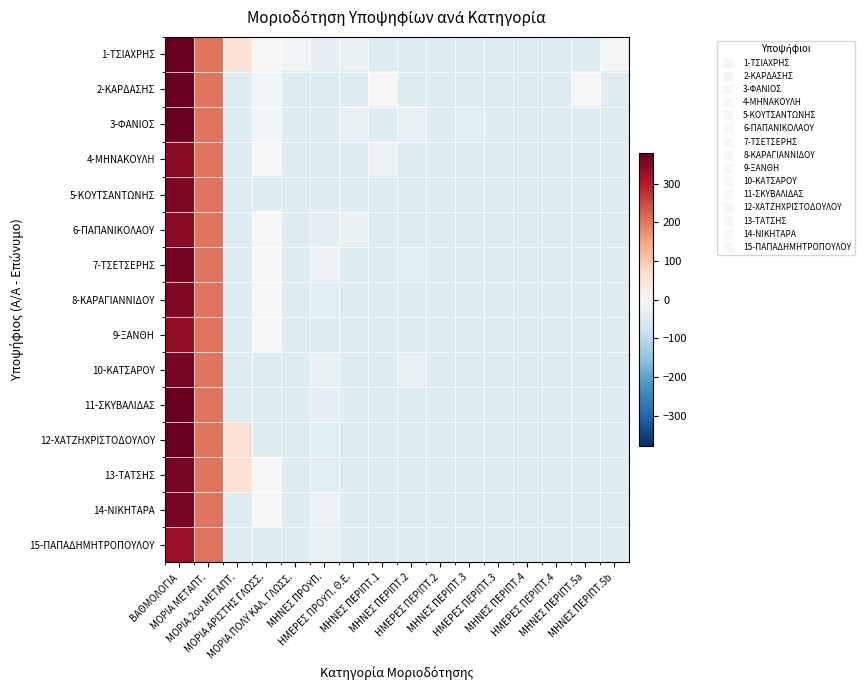

Reading left to right, transcribe all the data shown in this chart.

1-ΤΣΙΑΧΡΗΣ: ΒΑΘΜΟΛΟΓΙΑ=424.8	ΜΟΡΙΑ ΜΕΤΑΠΤ.=203.3	ΜΟΡΙΑ 2ου ΜΕΤΑΠΤ.=53.3	ΜΟΡΙΑ ΑΡΙΣΤΗΣ ΓΛΩΣΣ.=-1.7	ΜΟΡΙΑ ΠΟΛΥ ΚΑΛ. ΓΛΩΣΣ.=-11.7	ΜΗΝΕΣ ΠΡΟΫΠ.=-31.7	ΗΜΕΡΕΣ ΠΡΟΫΠ. Θ.Ε.=-25.7	ΜΗΝΕΣ ΠΕΡΙΠΤ.1=-46.7	ΜΗΝΕΣ ΠΕΡΙΠΤ.2=-46.7	ΗΜΕΡΕΣ ΠΕΡΙΠΤ.2=-46.7	ΜΗΝΕΣ ΠΕΡΙΠΤ.3=-46.7	ΗΜΕΡΕΣ ΠΕΡΙΠΤ.3=-46.7	ΜΗΝΕΣ ΠΕΡΙΠΤ.4=-46.7	ΗΜΕΡΕΣ ΠΕΡΙΠΤ.4=-46.7	ΜΗΝΕΣ ΠΕΡΙΠΤ.5a=-46.7	ΜΗΝΕΣ ΠΕΡΙΠΤ.5b=-4.7
2-ΚΑΡΔΑΣΗΣ: ΒΑΘΜΟΛΟΓΙΑ=411.5	ΜΟΡΙΑ ΜΕΤΑΠΤ.=203.3	ΜΟΡΙΑ 2ου ΜΕΤΑΠΤ.=-46.7	ΜΟΡΙΑ ΑΡΙΣΤΗΣ ΓΛΩΣΣ.=-11.7	ΜΟΡΙΑ ΠΟΛΥ ΚΑΛ. ΓΛΩΣΣ.=-46.7	ΜΗΝΕΣ ΠΡΟΫΠ.=-44.7	ΗΜΕΡΕΣ ΠΡΟΫΠ. Θ.Ε.=-46.7	ΜΗΝΕΣ ΠΕΡΙΠΤ.1=-2.7	ΜΗΝΕΣ ΠΕΡΙΠΤ.2=-46.7	ΗΜΕΡΕΣ ΠΕΡΙΠΤ.2=-46.7	ΜΗΝΕΣ ΠΕΡΙΠΤ.3=-46.7	ΗΜΕΡΕΣ ΠΕΡΙΠΤ.3=-46.7	ΜΗΝΕΣ ΠΕΡΙΠΤ.4=-46.7	ΗΜΕΡΕΣ ΠΕΡΙΠΤ.4=-46.7	ΜΗΝΕΣ ΠΕΡΙΠΤ.5a=-2.7	ΜΗΝΕΣ ΠΕΡΙΠΤ.5b=-46.7
3-ΦΑΝΙΟΣ: ΒΑΘΜΟΛΟΓΙΑ=380.4	ΜΟΡΙΑ ΜΕΤΑΠΤ.=203.3	ΜΟΡΙΑ 2ου ΜΕΤΑΠΤ.=-46.7	ΜΟΡΙΑ ΑΡΙΣΤΗΣ ΓΛΩΣΣ.=-11.7	ΜΟΡΙΑ ΠΟΛΥ ΚΑΛ. ΓΛΩΣΣ.=-46.7	ΜΗΝΕΣ ΠΡΟΫΠ.=-45.7	ΗΜΕΡΕΣ ΠΡΟΫΠ. Θ.Ε.=-26.7	ΜΗΝΕΣ ΠΕΡΙΠΤ.1=-46.7	ΜΗΝΕΣ ΠΕΡΙΠΤ.2=-27.7	ΗΜΕΡΕΣ ΠΕΡΙΠΤ.2=-46.7	ΜΗΝΕΣ ΠΕΡΙΠΤ.3=-42.7	ΗΜΕΡΕΣ ΠΕΡΙΠΤ.3=-46.7	ΜΗΝΕΣ ΠΕΡΙΠΤ.4=-46.7	ΗΜΕΡΕΣ ΠΕΡΙΠΤ.4=-46.7	ΜΗΝΕΣ ΠΕΡΙΠΤ.5a=-44.7	ΜΗΝΕΣ ΠΕΡΙΠΤ.5b=-44.7
4-ΜΗΝΑΚΟΥΛΗ: ΒΑΘΜΟΛΟΓΙΑ=340.5	ΜΟΡΙΑ ΜΕΤΑΠΤ.=203.3	ΜΟΡΙΑ 2ου ΜΕΤΑΠΤ.=-46.7	ΜΟΡΙΑ ΑΡΙΣΤΗΣ ΓΛΩΣΣ.=-1.7	ΜΟΡΙΑ ΠΟΛΥ ΚΑΛ. ΓΛΩΣΣ.=-46.7	ΜΗΝΕΣ ΠΡΟΫΠ.=-46.7	ΗΜΕΡΕΣ ΠΡΟΫΠ. Θ.Ε.=-46.7	ΜΗΝΕΣ ΠΕΡΙΠΤ.1=-22.7	ΜΗΝΕΣ ΠΕΡΙΠΤ.2=-46.7	ΗΜΕΡΕΣ ΠΕΡΙΠΤ.2=-46.7	ΜΗΝΕΣ ΠΕΡΙΠΤ.3=-46.7	ΗΜΕΡΕΣ ΠΕΡΙΠΤ.3=-46.7	ΜΗΝΕΣ ΠΕΡΙΠΤ.4=-46.7	ΗΜΕΡΕΣ ΠΕΡΙΠΤ.4=-46.7	ΜΗΝΕΣ ΠΕΡΙΠΤ.5a=-46.7	ΜΗΝΕΣ ΠΕΡΙΠΤ.5b=-46.7
5-ΚΟΥΤΣΑΝΤΩΝΗΣ: ΒΑΘΜΟΛΟΓΙΑ=353.8	ΜΟΡΙΑ ΜΕΤΑΠΤ.=203.3	ΜΟΡΙΑ 2ου ΜΕΤΑΠΤ.=-46.7	ΜΟΡΙΑ ΑΡΙΣΤΗΣ ΓΛΩΣΣ.=-46.7	ΜΟΡΙΑ ΠΟΛΥ ΚΑΛ. ΓΛΩΣΣ.=-46.7	ΜΗΝΕΣ ΠΡΟΫΠ.=-46.7	ΗΜΕΡΕΣ ΠΡΟΫΠ. Θ.Ε.=-46.7	ΜΗΝΕΣ ΠΕΡΙΠΤ.1=-46.7	ΜΗΝΕΣ ΠΕΡΙΠΤ.2=-46.7	ΗΜΕΡΕΣ ΠΕΡΙΠΤ.2=-46.7	ΜΗΝΕΣ ΠΕΡΙΠΤ.3=-46.7	ΗΜΕΡΕΣ ΠΕΡΙΠΤ.3=-46.7	ΜΗΝΕΣ ΠΕΡΙΠΤ.4=-46.7	ΗΜΕΡΕΣ ΠΕΡΙΠΤ.4=-46.7	ΜΗΝΕΣ ΠΕΡΙΠΤ.5a=-46.7	ΜΗΝΕΣ ΠΕΡΙΠΤ.5b=-46.7
6-ΠΑΠΑΝΙΚΟΛΑΟΥ: ΒΑΘΜΟΛΟΓΙΑ=340.5	ΜΟΡΙΑ ΜΕΤΑΠΤ.=203.3	ΜΟΡΙΑ 2ου ΜΕΤΑΠΤ.=-46.7	ΜΟΡΙΑ ΑΡΙΣΤΗΣ ΓΛΩΣΣ.=-1.7	ΜΟΡΙΑ ΠΟΛΥ ΚΑΛ. ΓΛΩΣΣ.=-46.7	ΜΗΝΕΣ ΠΡΟΫΠ.=-35.7	ΗΜΕΡΕΣ ΠΡΟΫΠ. Θ.Ε.=-25.7	ΜΗΝΕΣ ΠΕΡΙΠΤ.1=-46.7	ΜΗΝΕΣ ΠΕΡΙΠΤ.2=-46.7	ΗΜΕΡΕΣ ΠΕΡΙΠΤ.2=-46.7	ΜΗΝΕΣ ΠΕΡΙΠΤ.3=-46.7	ΗΜΕΡΕΣ ΠΕΡΙΠΤ.3=-46.7	ΜΗΝΕΣ ΠΕΡΙΠΤ.4=-46.7	ΗΜΕΡΕΣ ΠΕΡΙΠΤ.4=-46.7	ΜΗΝΕΣ ΠΕΡΙΠΤ.5a=-46.7	ΜΗΝΕΣ ΠΕΡΙΠΤ.5b=-46.7
7-ΤΣΕΤΣΕΡΗΣ: ΒΑΘΜΟΛΟΓΙΑ=362.7	ΜΟΡΙΑ ΜΕΤΑΠΤ.=203.3	ΜΟΡΙΑ 2ου ΜΕΤΑΠΤ.=-46.7	ΜΟΡΙΑ ΑΡΙΣΤΗΣ ΓΛΩΣΣ.=-1.7	ΜΟΡΙΑ ΠΟΛΥ ΚΑΛ. ΓΛΩΣΣ.=-46.7	ΜΗΝΕΣ ΠΡΟΫΠ.=-21.7	ΗΜΕΡΕΣ ΠΡΟΫΠ. Θ.Ε.=-46.7	ΜΗΝΕΣ ΠΕΡΙΠΤ.1=-46.7	ΜΗΝΕΣ ΠΕΡΙΠΤ.2=-40.7	ΗΜΕΡΕΣ ΠΕΡΙΠΤ.2=-46.7	ΜΗΝΕΣ ΠΕΡΙΠΤ.3=-46.7	ΗΜΕΡΕΣ ΠΕΡΙΠΤ.3=-46.7	ΜΗΝΕΣ ΠΕΡΙΠΤ.4=-46.7	ΗΜΕΡΕΣ ΠΕΡΙΠΤ.4=-46.7	ΜΗΝΕΣ ΠΕΡΙΠΤ.5a=-46.7	ΜΗΝΕΣ ΠΕΡΙΠΤ.5b=-46.7
8-ΚΑΡΑΓΙΑΝΝΙΔΟΥ: ΒΑΘΜΟΛΟΓΙΑ=349.4	ΜΟΡΙΑ ΜΕΤΑΠΤ.=203.3	ΜΟΡΙΑ 2ου ΜΕΤΑΠΤ.=-46.7	ΜΟΡΙΑ ΑΡΙΣΤΗΣ ΓΛΩΣΣ.=-1.7	ΜΟΡΙΑ ΠΟΛΥ ΚΑΛ. ΓΛΩΣΣ.=-46.7	ΜΗΝΕΣ ΠΡΟΫΠ.=-40.7	ΗΜΕΡΕΣ ΠΡΟΫΠ. Θ.Ε.=-46.7	ΜΗΝΕΣ ΠΕΡΙΠΤ.1=-46.7	ΜΗΝΕΣ ΠΕΡΙΠΤ.2=-46.7	ΗΜΕΡΕΣ ΠΕΡΙΠΤ.2=-46.7	ΜΗΝΕΣ ΠΕΡΙΠΤ.3=-46.7	ΗΜΕΡΕΣ ΠΕΡΙΠΤ.3=-46.7	ΜΗΝΕΣ ΠΕΡΙΠΤ.4=-46.7	ΗΜΕΡΕΣ ΠΕΡΙΠΤ.4=-46.7	ΜΗΝΕΣ ΠΕΡΙΠΤ.5a=-46.7	ΜΗΝΕΣ ΠΕΡΙΠΤ.5b=-46.7
9-ΞΑΝΘΗ: ΒΑΘΜΟΛΟΓΙΑ=336.0	ΜΟΡΙΑ ΜΕΤΑΠΤ.=203.3	ΜΟΡΙΑ 2ου ΜΕΤΑΠΤ.=-46.7	ΜΟΡΙΑ ΑΡΙΣΤΗΣ ΓΛΩΣΣ.=-1.7	ΜΟΡΙΑ ΠΟΛΥ ΚΑΛ. ΓΛΩΣΣ.=-46.7	ΜΗΝΕΣ ΠΡΟΫΠ.=-46.7	ΗΜΕΡΕΣ ΠΡΟΫΠ. Θ.Ε.=-46.7	ΜΗΝΕΣ ΠΕΡΙΠΤ.1=-46.7	ΜΗΝΕΣ ΠΕΡΙΠΤ.2=-46.7	ΗΜΕΡΕΣ ΠΕΡΙΠΤ.2=-46.7	ΜΗΝΕΣ ΠΕΡΙΠΤ.3=-46.7	ΗΜΕΡΕΣ ΠΕΡΙΠΤ.3=-46.7	ΜΗΝΕΣ ΠΕΡΙΠΤ.4=-46.7	ΗΜΕΡΕΣ ΠΕΡΙΠΤ.4=-46.7	ΜΗΝΕΣ ΠΕΡΙΠΤ.5a=-46.7	ΜΗΝΕΣ ΠΕΡΙΠΤ.5b=-46.7
10-ΚΑΤΣΑΡΟΥ: ΒΑΘΜΟΛΟΓΙΑ=358.2	ΜΟΡΙΑ ΜΕΤΑΠΤ.=203.3	ΜΟΡΙΑ 2ου ΜΕΤΑΠΤ.=-46.7	ΜΟΡΙΑ ΑΡΙΣΤΗΣ ΓΛΩΣΣ.=-46.7	ΜΟΡΙΑ ΠΟΛΥ ΚΑΛ. ΓΛΩΣΣ.=-46.7	ΜΗΝΕΣ ΠΡΟΫΠ.=-23.7	ΗΜΕΡΕΣ ΠΡΟΫΠ. Θ.Ε.=-46.7	ΜΗΝΕΣ ΠΕΡΙΠΤ.1=-46.7	ΜΗΝΕΣ ΠΕΡΙΠΤ.2=-26.7	ΗΜΕΡΕΣ ΠΕΡΙΠΤ.2=-46.7	ΜΗΝΕΣ ΠΕΡΙΠΤ.3=-46.7	ΗΜΕΡΕΣ ΠΕΡΙΠΤ.3=-46.7	ΜΗΝΕΣ ΠΕΡΙΠΤ.4=-46.7	ΗΜΕΡΕΣ ΠΕΡΙΠΤ.4=-46.7	ΜΗΝΕΣ ΠΕΡΙΠΤ.5a=-46.7	ΜΗΝΕΣ ΠΕΡΙΠΤ.5b=-46.7
11-ΣΚΥΒΑΛΙΔΑΣ: ΒΑΘΜΟΛΟΓΙΑ=393.7	ΜΟΡΙΑ ΜΕΤΑΠΤ.=203.3	ΜΟΡΙΑ 2ου ΜΕΤΑΠΤ.=-46.7	ΜΟΡΙΑ ΑΡΙΣΤΗΣ ΓΛΩΣΣ.=-46.7	ΜΟΡΙΑ ΠΟΛΥ ΚΑΛ. ΓΛΩΣΣ.=-46.7	ΜΗΝΕΣ ΠΡΟΫΠ.=-29.7	ΗΜΕΡΕΣ ΠΡΟΫΠ. Θ.Ε.=-46.7	ΜΗΝΕΣ ΠΕΡΙΠΤ.1=-46.7	ΜΗΝΕΣ ΠΕΡΙΠΤ.2=-46.7	ΗΜΕΡΕΣ ΠΕΡΙΠΤ.2=-46.7	ΜΗΝΕΣ ΠΕΡΙΠΤ.3=-46.7	ΗΜΕΡΕΣ ΠΕΡΙΠΤ.3=-46.7	ΜΗΝΕΣ ΠΕΡΙΠΤ.4=-46.7	ΗΜΕΡΕΣ ΠΕΡΙΠΤ.4=-46.7	ΜΗΝΕΣ ΠΕΡΙΠΤ.5a=-46.7	ΜΗΝΕΣ ΠΕΡΙΠΤ.5b=-46.7
12-ΧΑΤΖΗΧΡΙΣΤΟΔΟΥΛΟΥ: ΒΑΘΜΟΛΟΓΙΑ=473.6	ΜΟΡΙΑ ΜΕΤΑΠΤ.=203.3	ΜΟΡΙΑ 2ου ΜΕΤΑΠΤ.=53.3	ΜΟΡΙΑ ΑΡΙΣΤΗΣ ΓΛΩΣΣ.=-46.7	ΜΟΡΙΑ ΠΟΛΥ ΚΑΛ. ΓΛΩΣΣ.=-46.7	ΜΗΝΕΣ ΠΡΟΫΠ.=-40.7	ΗΜΕΡΕΣ ΠΡΟΫΠ. Θ.Ε.=-46.7	ΜΗΝΕΣ ΠΕΡΙΠΤ.1=-46.7	ΜΗΝΕΣ ΠΕΡΙΠΤ.2=-46.7	ΗΜΕΡΕΣ ΠΕΡΙΠΤ.2=-46.7	ΜΗΝΕΣ ΠΕΡΙΠΤ.3=-46.7	ΗΜΕΡΕΣ ΠΕΡΙΠΤ.3=-46.7	ΜΗΝΕΣ ΠΕΡΙΠΤ.4=-46.7	ΗΜΕΡΕΣ ΠΕΡΙΠΤ.4=-46.7	ΜΗΝΕΣ ΠΕΡΙΠΤ.5a=-46.7	ΜΗΝΕΣ ΠΕΡΙΠΤ.5b=-46.7
13-ΤΑΤΣΗΣ: ΒΑΘΜΟΛΟΓΙΑ=358.2	ΜΟΡΙΑ ΜΕΤΑΠΤ.=203.3	ΜΟΡΙΑ 2ου ΜΕΤΑΠΤ.=53.3	ΜΟΡΙΑ ΑΡΙΣΤΗΣ ΓΛΩΣΣ.=-1.7	ΜΟΡΙΑ ΠΟΛΥ ΚΑΛ. ΓΛΩΣΣ.=-46.7	ΜΗΝΕΣ ΠΡΟΫΠ.=-40.7	ΗΜΕΡΕΣ ΠΡΟΫΠ. Θ.Ε.=-46.7	ΜΗΝΕΣ ΠΕΡΙΠΤ.1=-46.7	ΜΗΝΕΣ ΠΕΡΙΠΤ.2=-46.7	ΗΜΕΡΕΣ ΠΕΡΙΠΤ.2=-46.7	ΜΗΝΕΣ ΠΕΡΙΠΤ.3=-46.7	ΗΜΕΡΕΣ ΠΕΡΙΠΤ.3=-46.7	ΜΗΝΕΣ ΠΕΡΙΠΤ.4=-46.7	ΗΜΕΡΕΣ ΠΕΡΙΠΤ.4=-46.7	ΜΗΝΕΣ ΠΕΡΙΠΤ.5a=-46.7	ΜΗΝΕΣ ΠΕΡΙΠΤ.5b=-46.7
14-ΝΙΚΗΤΑΡΑ: ΒΑΘΜΟΛΟΓΙΑ=358.2	ΜΟΡΙΑ ΜΕΤΑΠΤ.=203.3	ΜΟΡΙΑ 2ου ΜΕΤΑΠΤ.=-46.7	ΜΟΡΙΑ ΑΡΙΣΤΗΣ ΓΛΩΣΣ.=-1.7	ΜΟΡΙΑ ΠΟΛΥ ΚΑΛ. ΓΛΩΣΣ.=-46.7	ΜΗΝΕΣ ΠΡΟΫΠ.=-21.7	ΗΜΕΡΕΣ ΠΡΟΫΠ. Θ.Ε.=-46.7	ΜΗΝΕΣ ΠΕΡΙΠΤ.1=-46.7	ΜΗΝΕΣ ΠΕΡΙΠΤ.2=-46.7	ΗΜΕΡΕΣ ΠΕΡΙΠΤ.2=-46.7	ΜΗΝΕΣ ΠΕΡΙΠΤ.3=-46.7	ΗΜΕΡΕΣ ΠΕΡΙΠΤ.3=-46.7	ΜΗΝΕΣ ΠΕΡΙΠΤ.4=-46.7	ΗΜΕΡΕΣ ΠΕΡΙΠΤ.4=-46.7	ΜΗΝΕΣ ΠΕΡΙΠΤ.5a=-46.7	ΜΗΝΕΣ ΠΕΡΙΠΤ.5b=-46.7
15-ΠΑΠΑΔΗΜΗΤΡΟΠΟΥΛΟΥ: ΒΑΘΜΟΛΟΓΙΑ=327.2	ΜΟΡΙΑ ΜΕΤΑΠΤ.=203.3	ΜΟΡΙΑ 2ου ΜΕΤΑΠΤ.=-46.7	ΜΟΡΙΑ ΑΡΙΣΤΗΣ ΓΛΩΣΣ.=-46.7	ΜΟΡΙΑ ΠΟΛΥ ΚΑΛ. ΓΛΩΣΣ.=-46.7	ΜΗΝΕΣ ΠΡΟΫΠ.=-28.7	ΗΜΕΡΕΣ ΠΡΟΫΠ. Θ.Ε.=-46.7	ΜΗΝΕΣ ΠΕΡΙΠΤ.1=-46.7	ΜΗΝΕΣ ΠΕΡΙΠΤ.2=-46.7	ΗΜΕΡΕΣ ΠΕΡΙΠΤ.2=-46.7	ΜΗΝΕΣ ΠΕΡΙΠΤ.3=-46.7	ΗΜΕΡΕΣ ΠΕΡΙΠΤ.3=-46.7	ΜΗΝΕΣ ΠΕΡΙΠΤ.4=-46.7	ΗΜΕΡΕΣ ΠΕΡΙΠΤ.4=-46.7	ΜΗΝΕΣ ΠΕΡΙΠΤ.5a=-46.7	ΜΗΝΕΣ ΠΕΡΙΠΤ.5b=-46.7